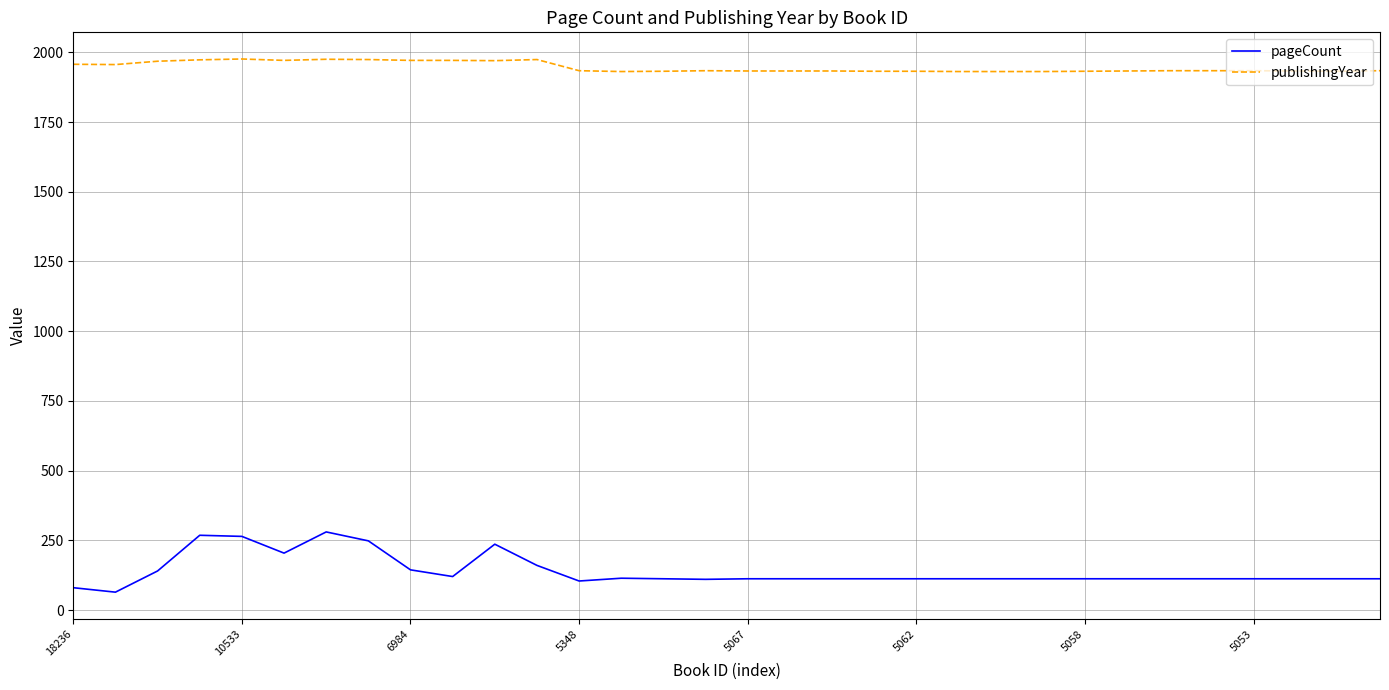

True or false: publishingYear and pageCount cross at least once.

False